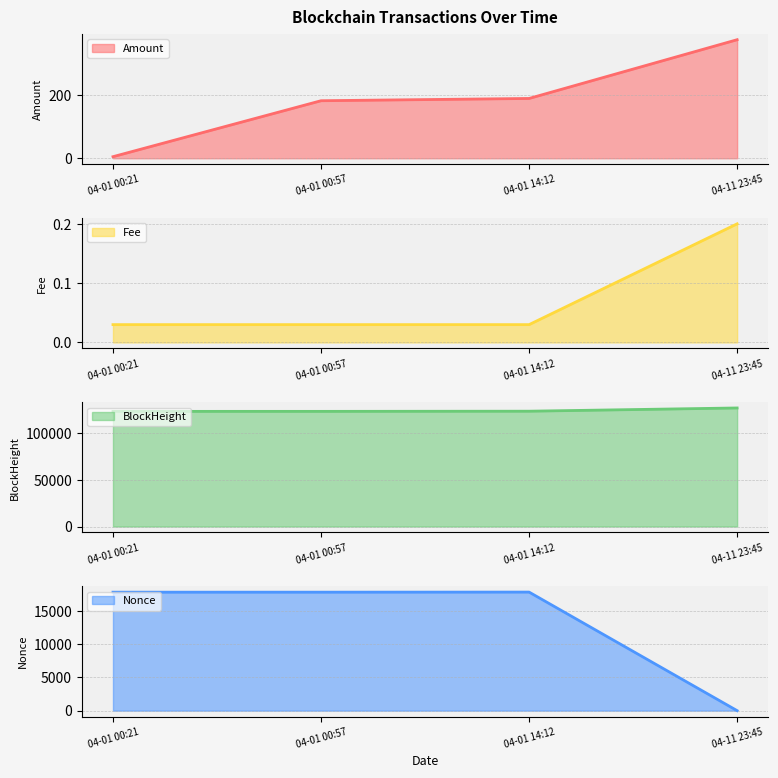

What is the label of the 1st point from the right?

04-11 23:45